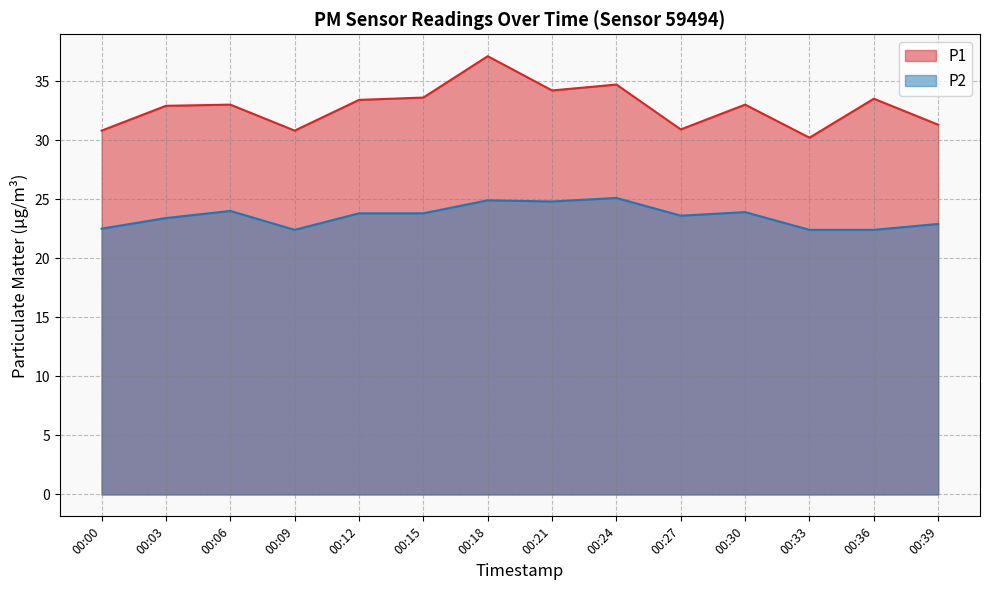

Reading left to right, extract all data points from this chart.

P1: 30.8	32.9	33.0	30.8	33.4	33.6	37.1	34.2	34.7	30.9	33.0	30.2	33.5	31.3
P2: 22.5	23.4	24.0	22.4	23.8	23.8	24.9	24.8	25.1	23.6	23.9	22.4	22.4	22.9